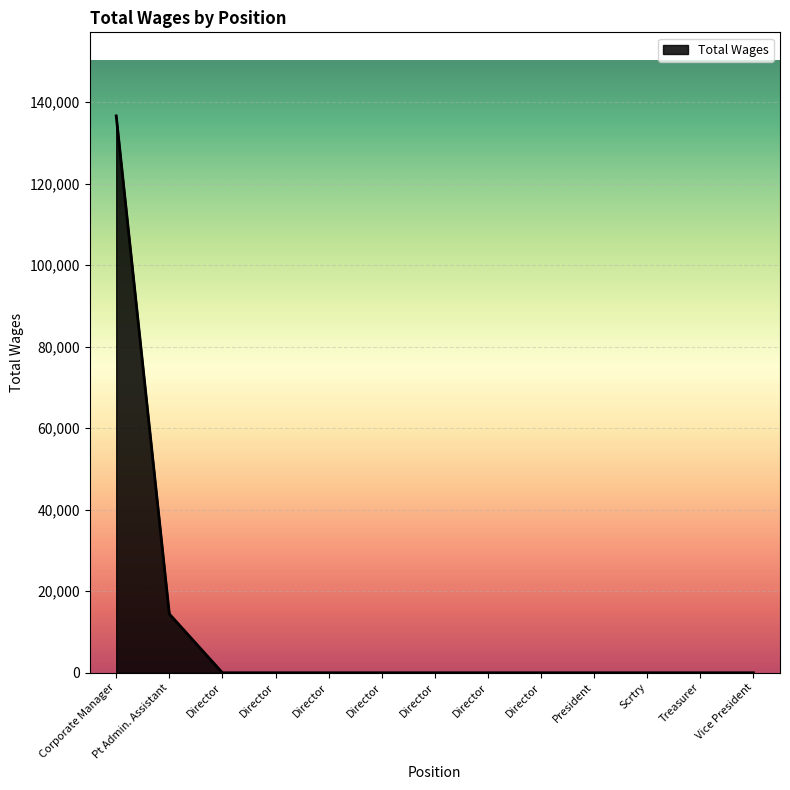

How many categories are shown in the chart?

13